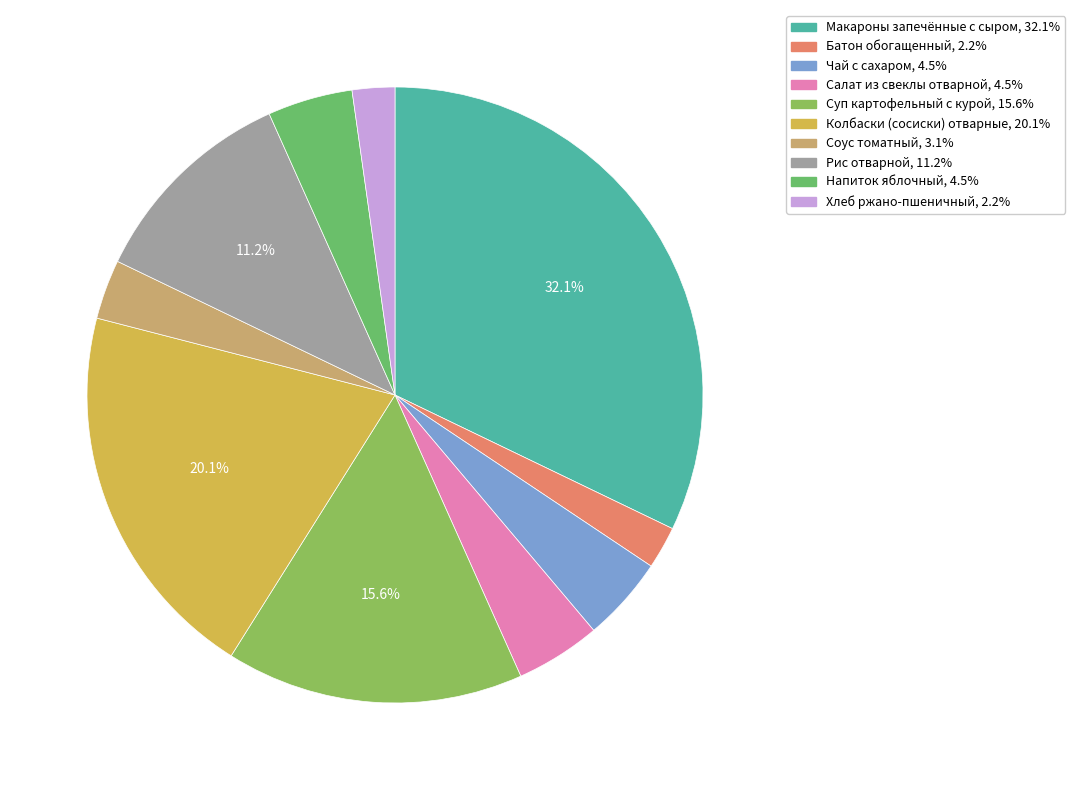

Is Батон обогащенный the majority of the pie?

No